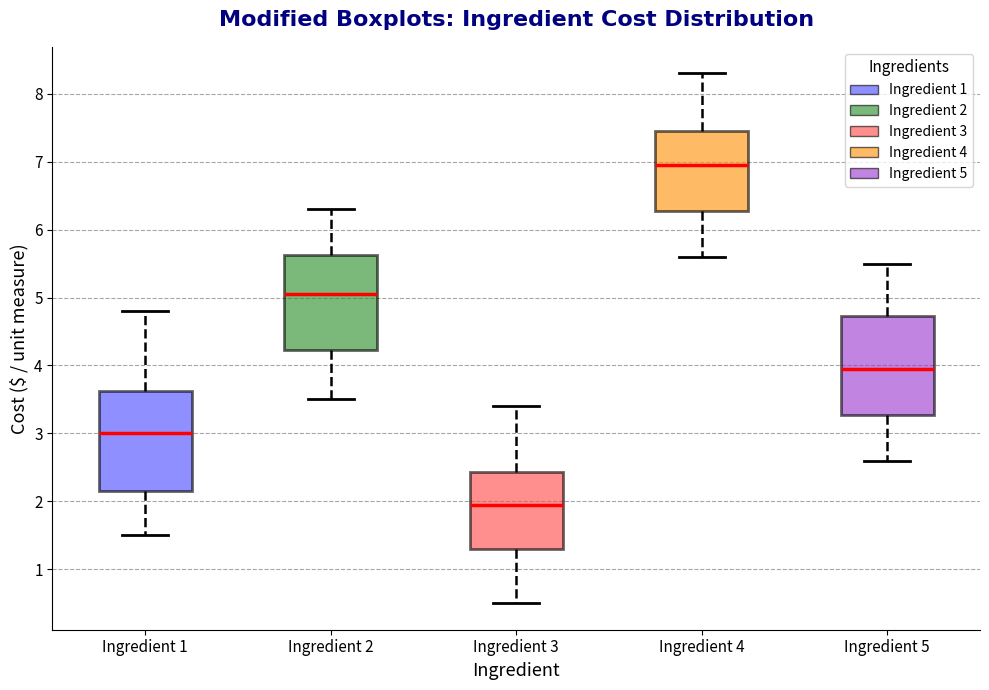

Which box has the highest median line?

Ingredient 4